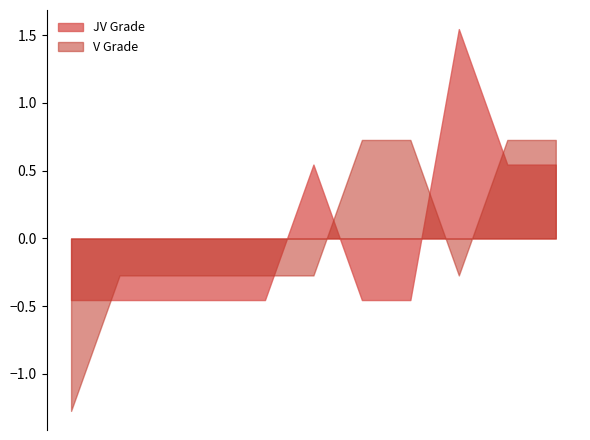

What is the difference between the second highest and second lowest values in the V Grade series?

1.0